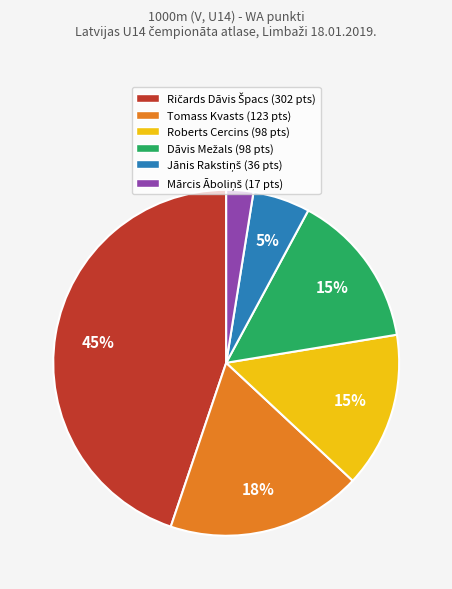

Is it true that Tomass Kvasts (123 pts) is 18% of the pie?

True